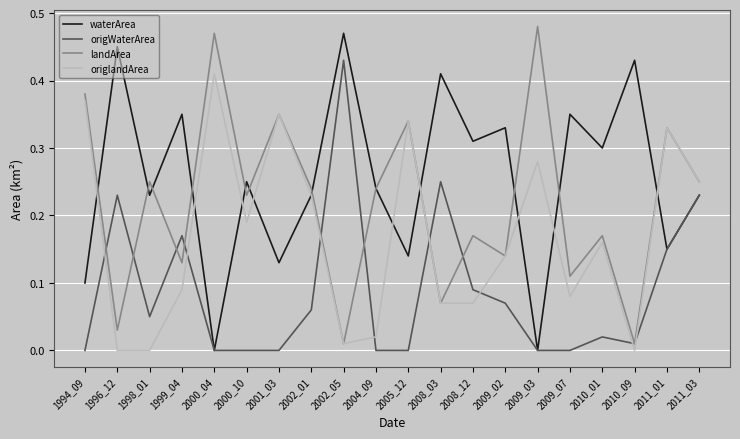

True or false: landArea has more than 2 points higher than both neighbors.

True